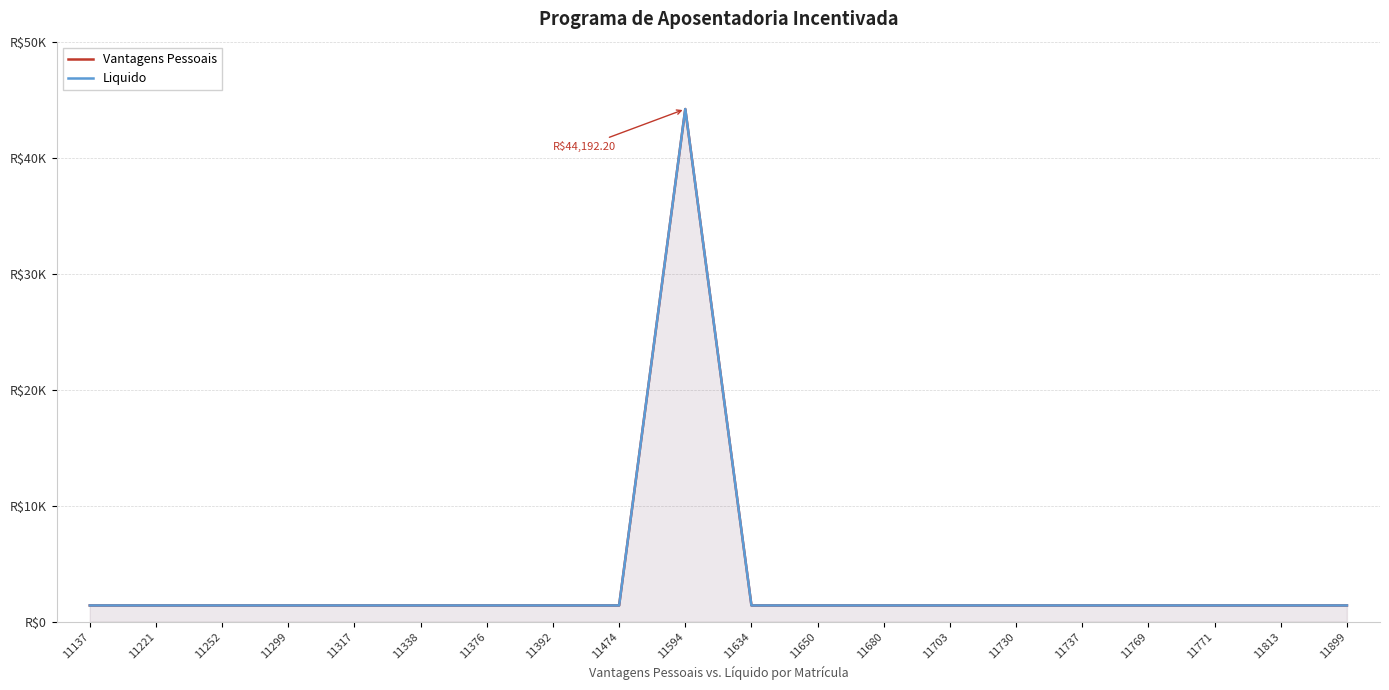

Rank the categories by Liquido value from highest to lowest.

11594, 11137, 11221, 11252, 11299, 11317, 11338, 11376, 11392, 11474, 11634, 11650, 11680, 11703, 11730, 11737, 11769, 11771, 11813, 11899